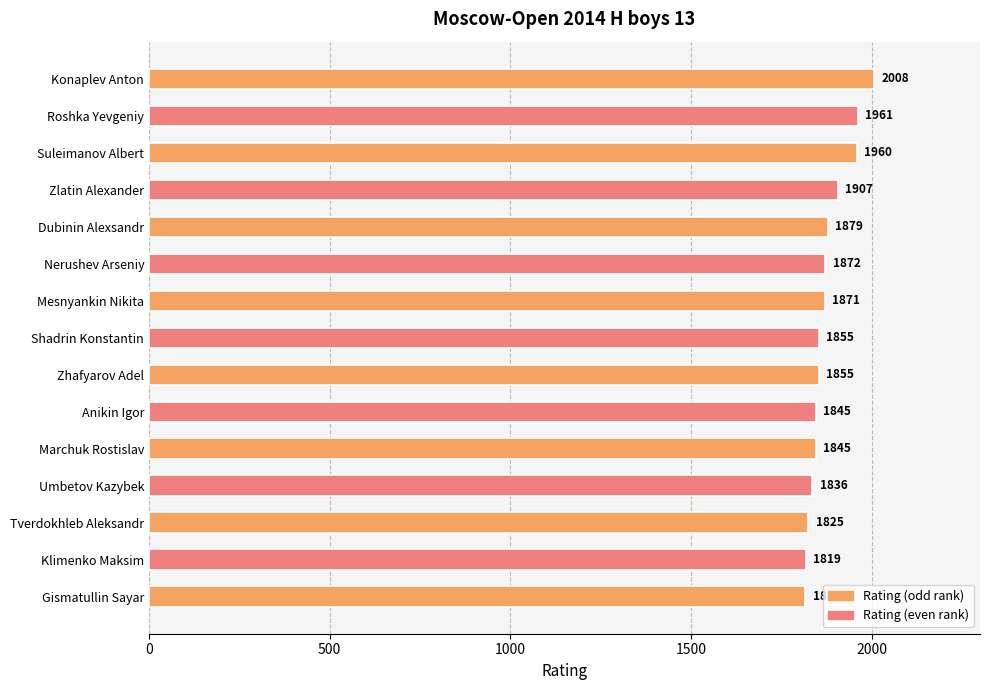

The value at Roshka Yevgeniy is 888. True or false?

False